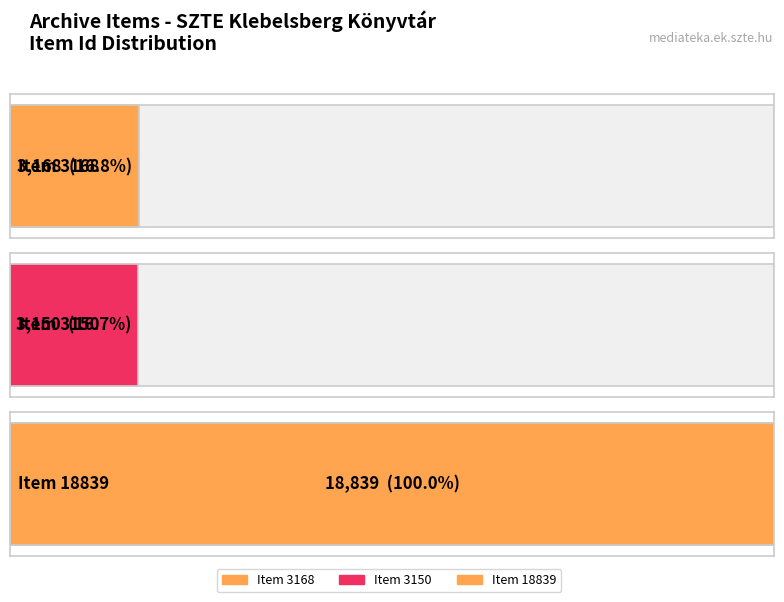

Reading left to right, transcribe all the data shown in this chart.

3168	3150	18839